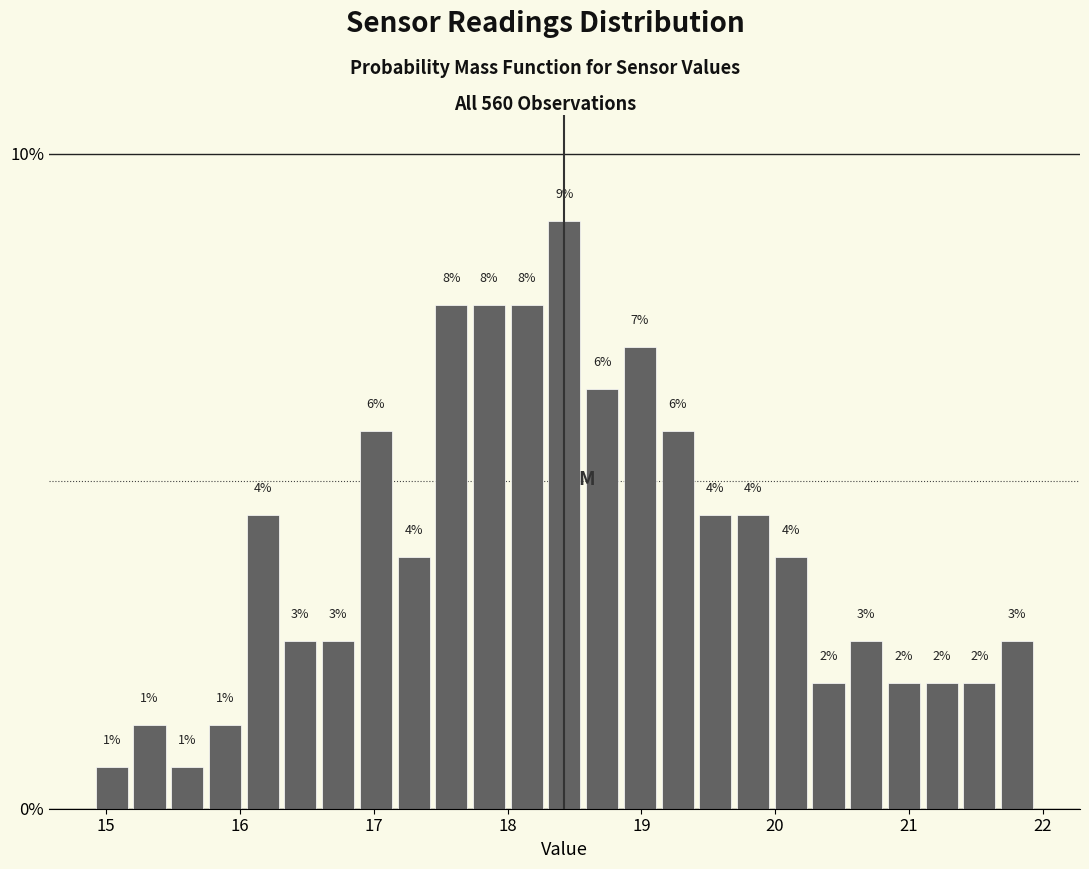

Read against the x-axis, roughly where is the centre of the tallest bar?

18.4